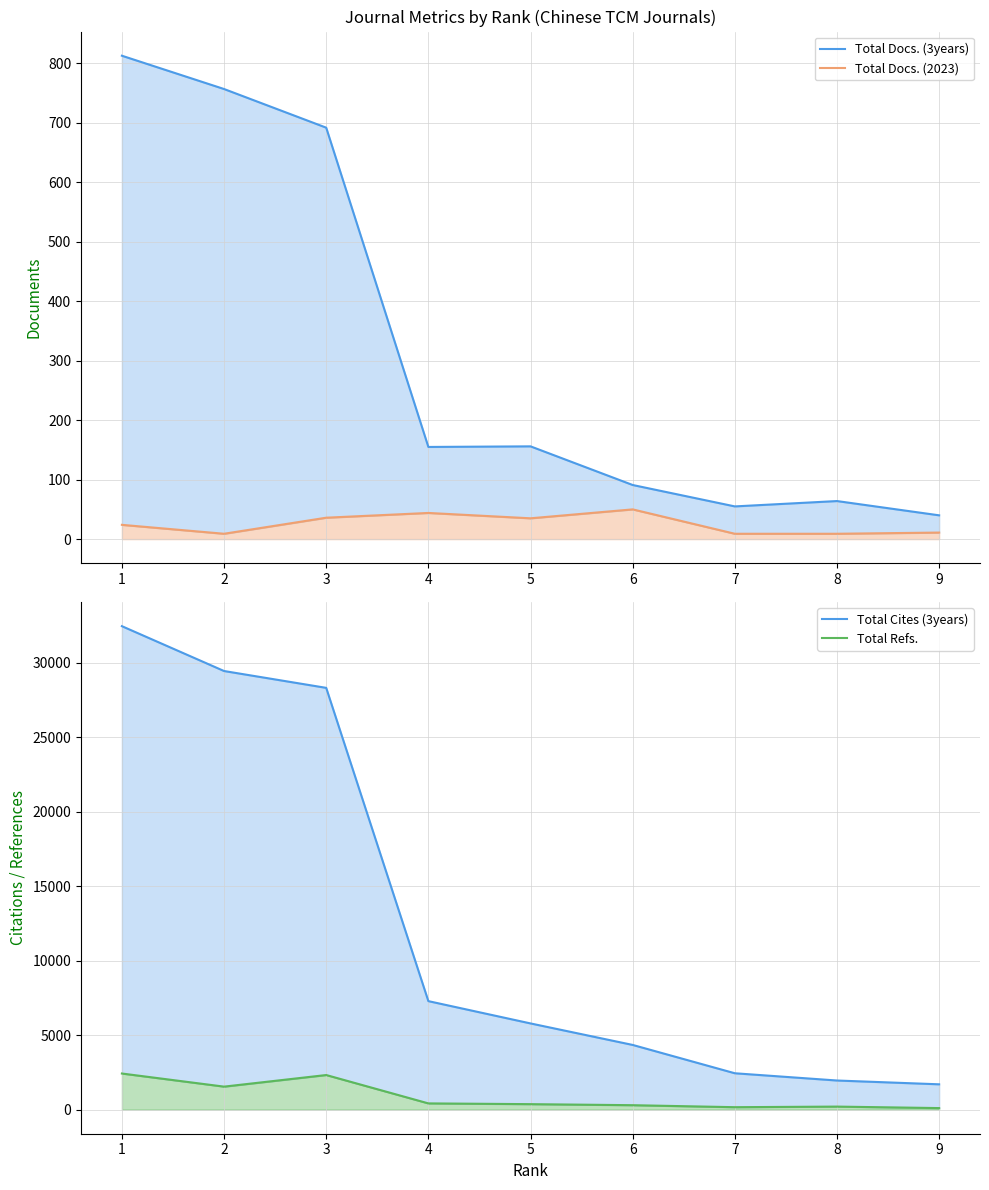

Reading left to right, what are all the values shown in this chart?

Total Docs. (3years): 1=813	2=757	3=692	4=155	5=156	6=91	7=55	8=64	9=40
Total Docs. (2023): 1=24	2=9	3=36	4=44	5=35	6=50	7=9	8=9	9=11
Total Cites (3years): 1=32473	2=29460	3=28329	4=7284	5=5786	6=4341	7=2438	8=1951	9=1696
Total Refs.: 1=2421	2=1540	3=2319	4=414	5=363	6=293	7=159	8=199	9=99